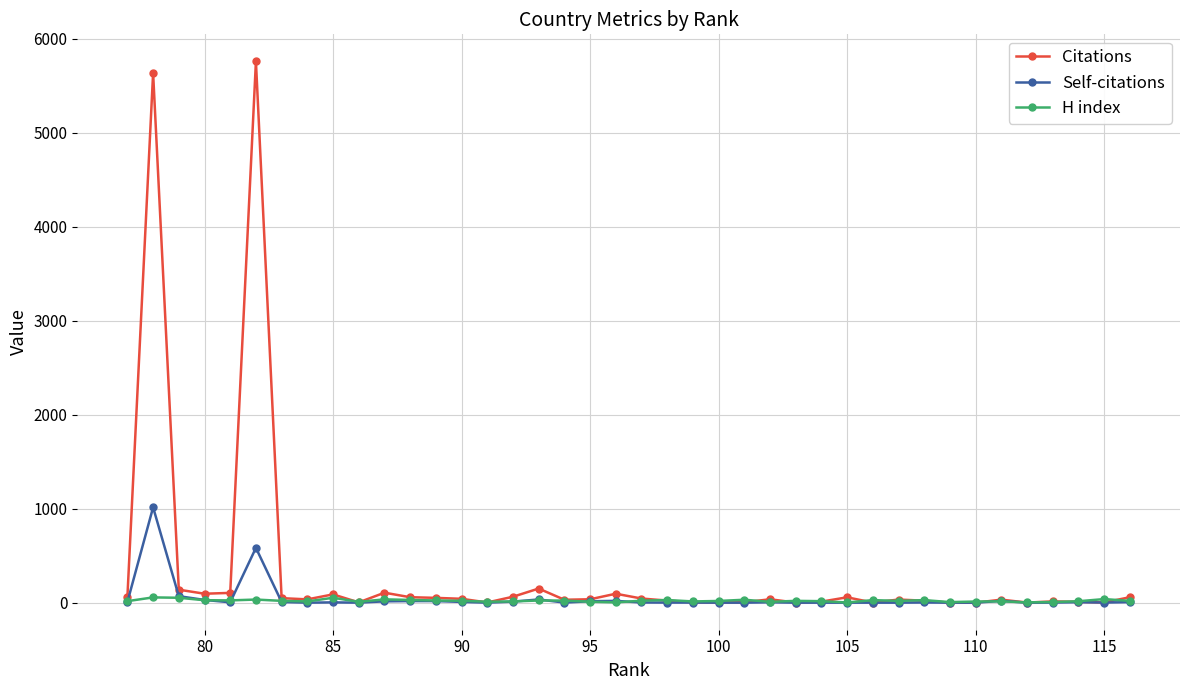

List the series in order of their peak value, lowest first.

H index, Self-citations, Citations